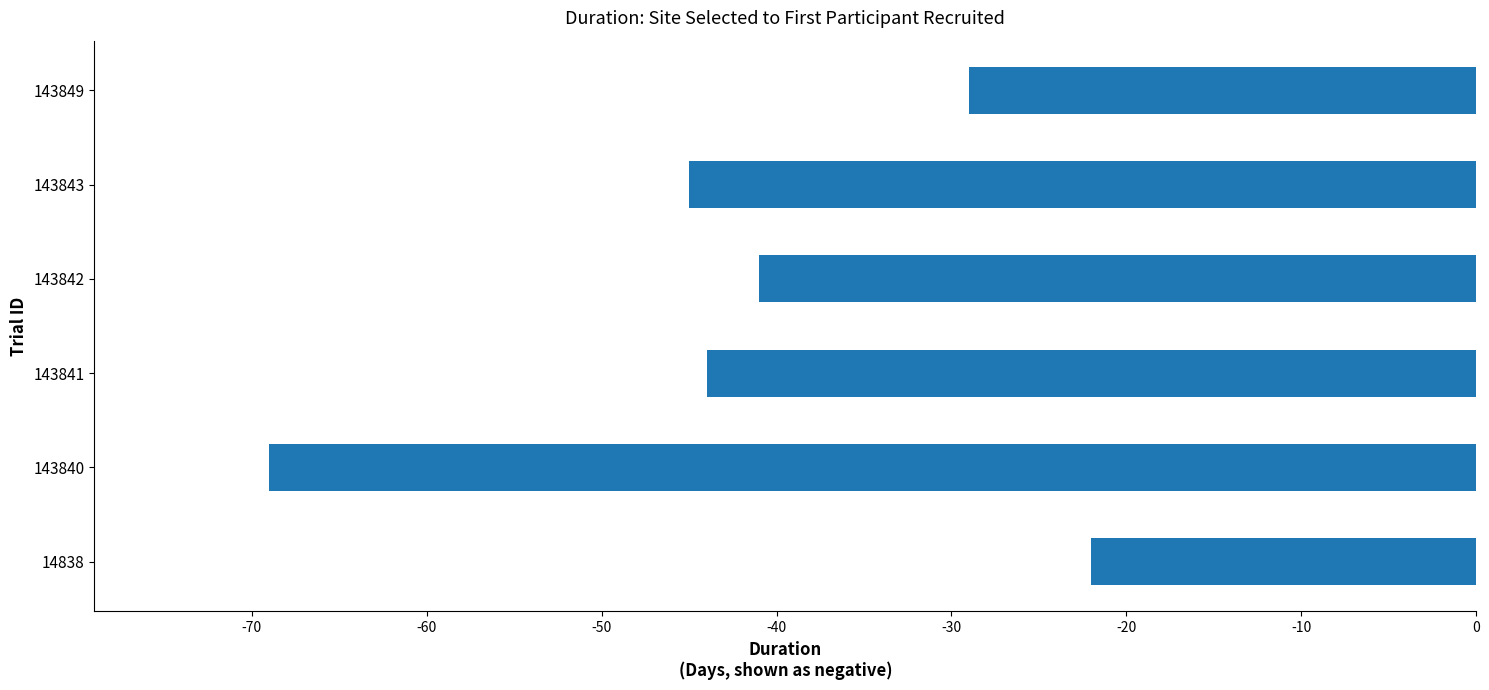

How many bars are there in total?

6